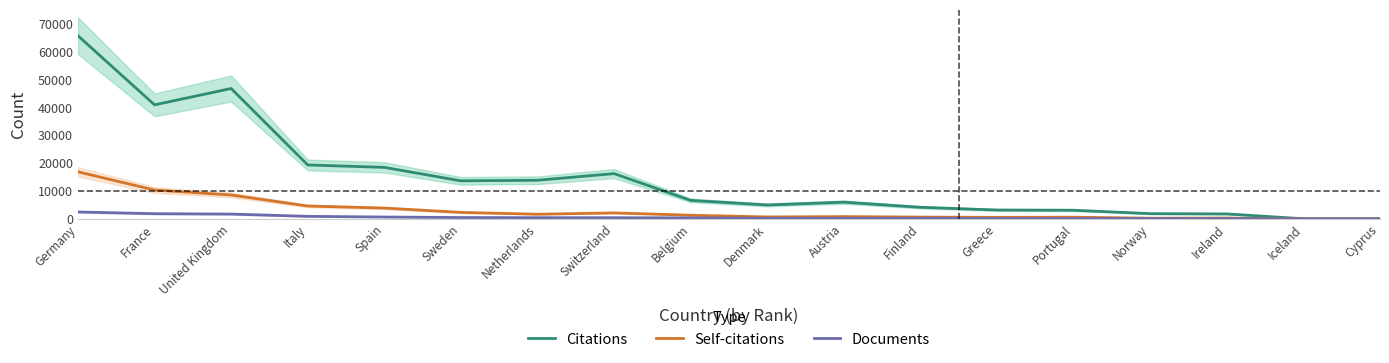

Which category has the highest value across all series?

Germany